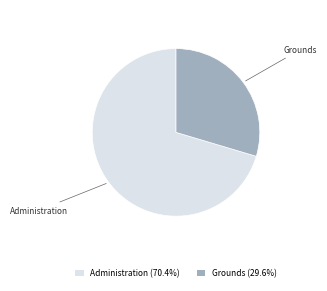

Approximately how many times larger is the value at Administration (70.4%) compared to Grounds (29.6%)?

2.4